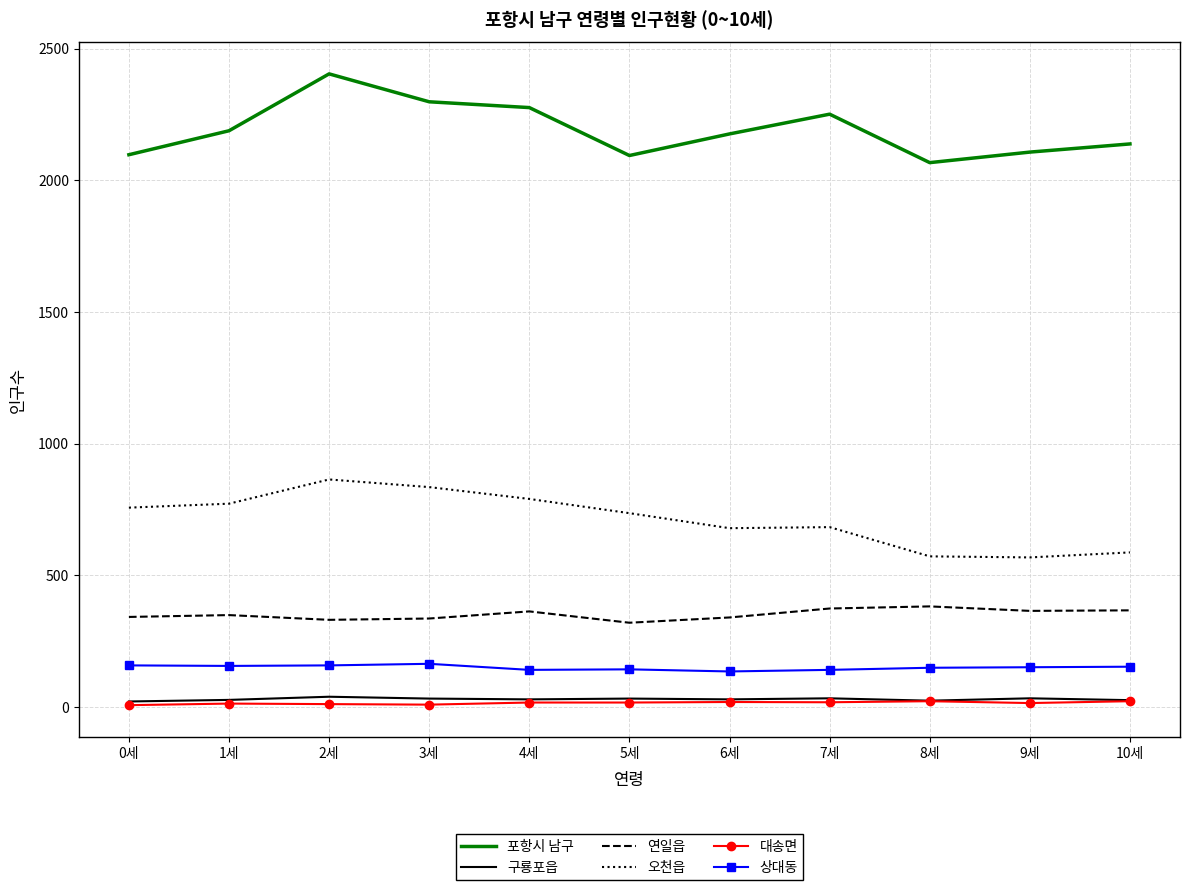

In 구룡포읍, how many points are higher than both neighbors (excluding endpoints)?

4